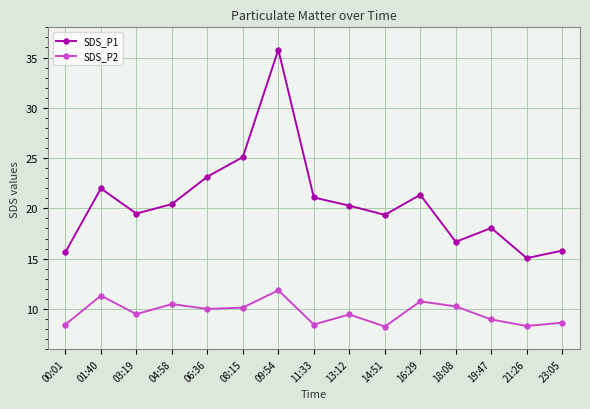

At which category does SDS_P1 reach its first local peak?

01:40